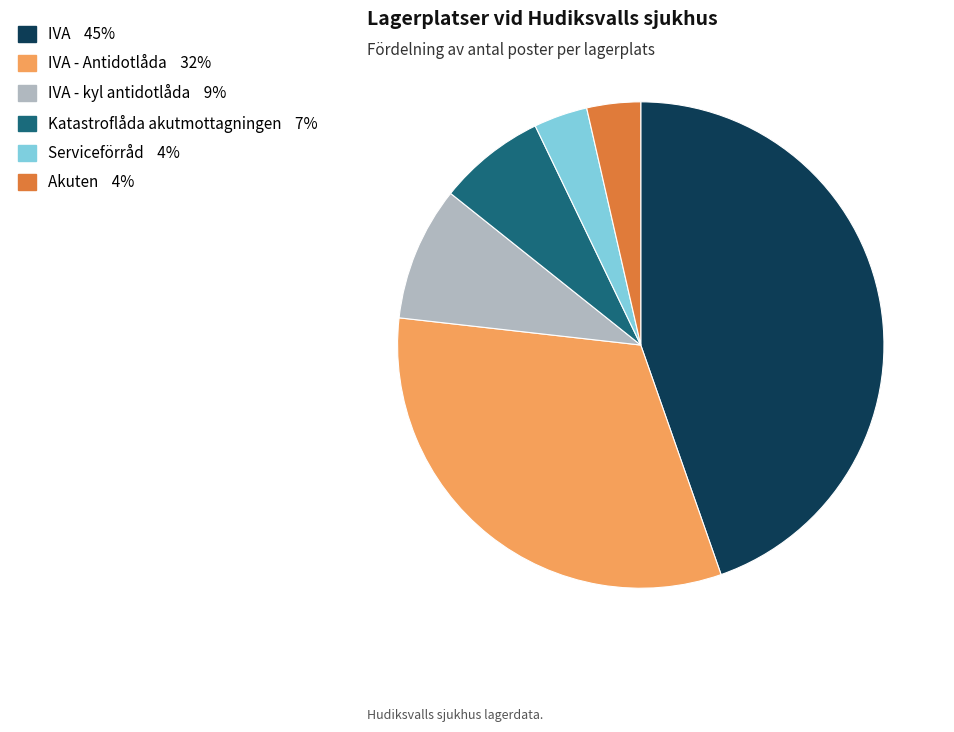

Does any single category account for the majority?

No